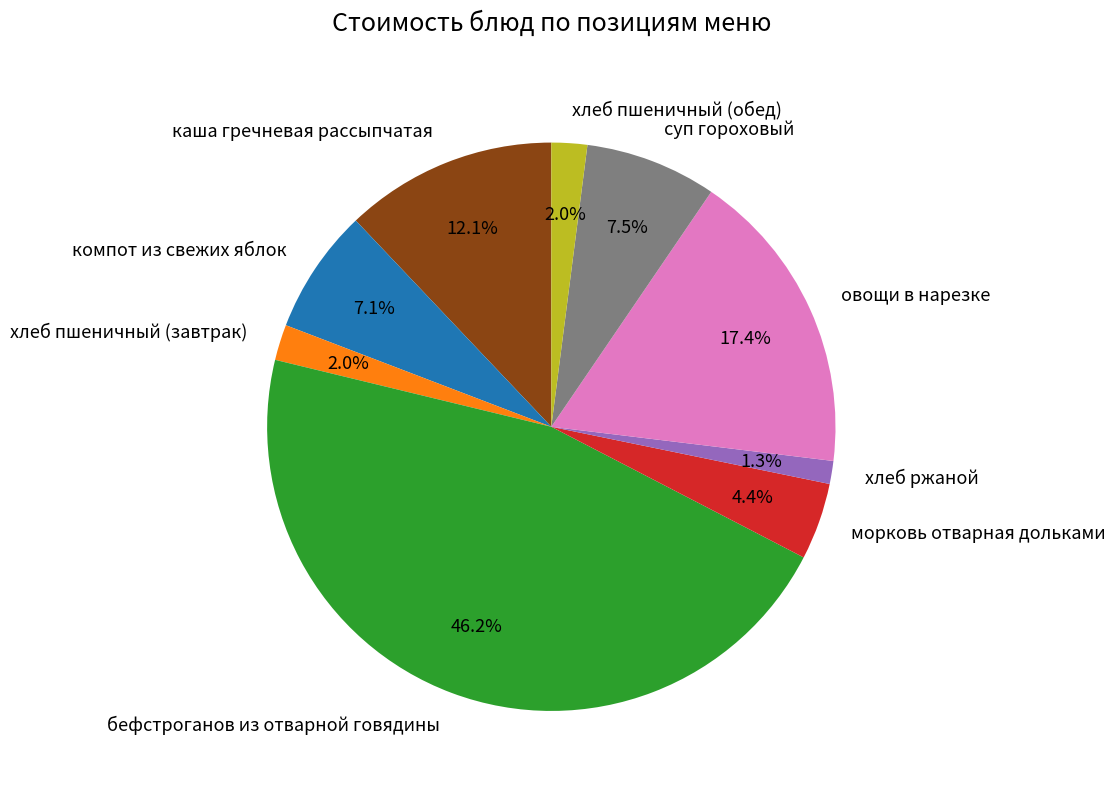

How many segments does this pie chart have?

9